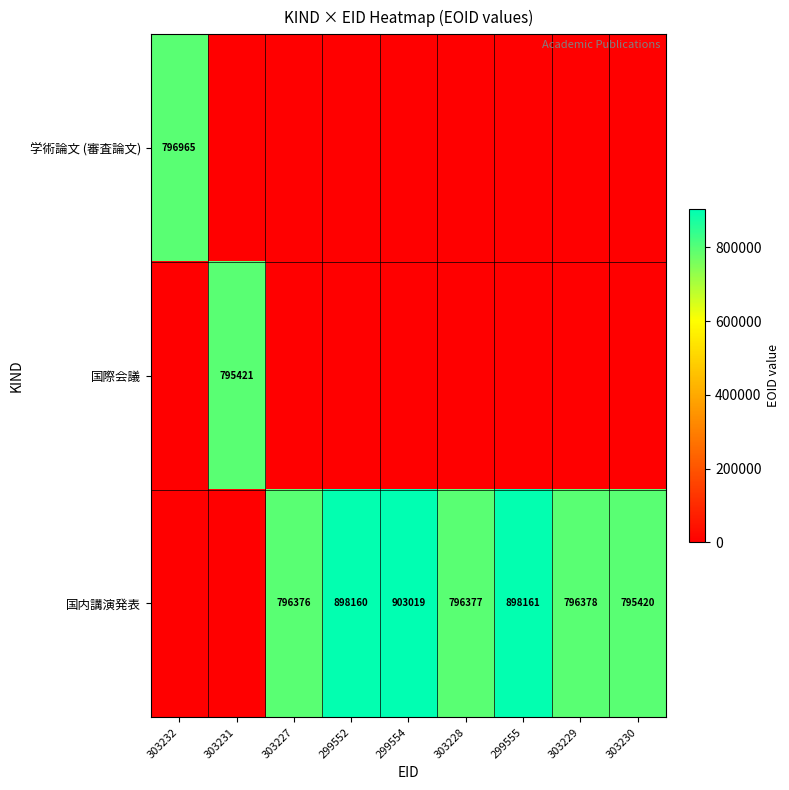

True or false: 国内講演発表 has a value of 1187697 at 299555.

False